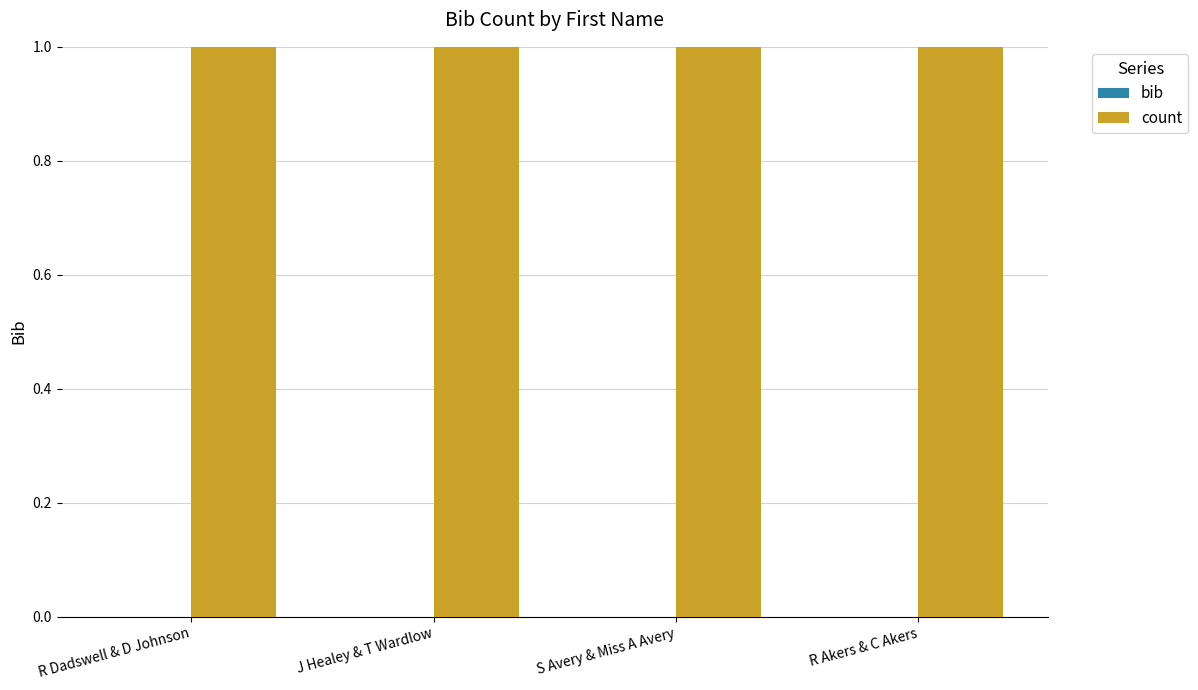

Reading right to left, extract all data points from this chart.

bib: 0	0	0	0
count: 1	1	1	1